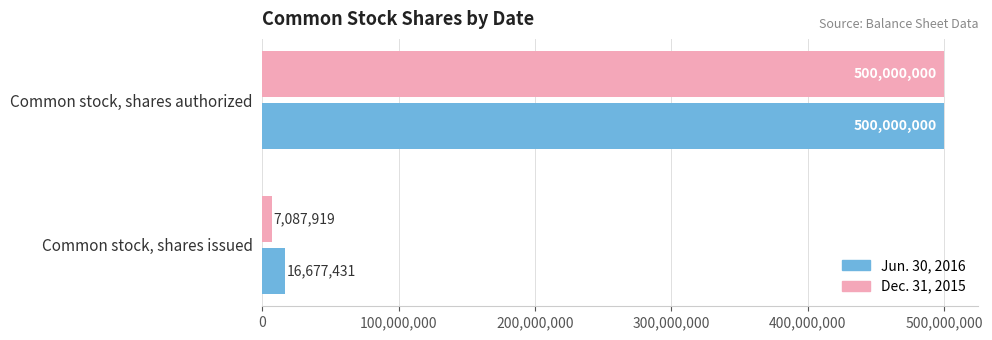

At which category is the sum across all series the highest?

Common stock, shares authorized